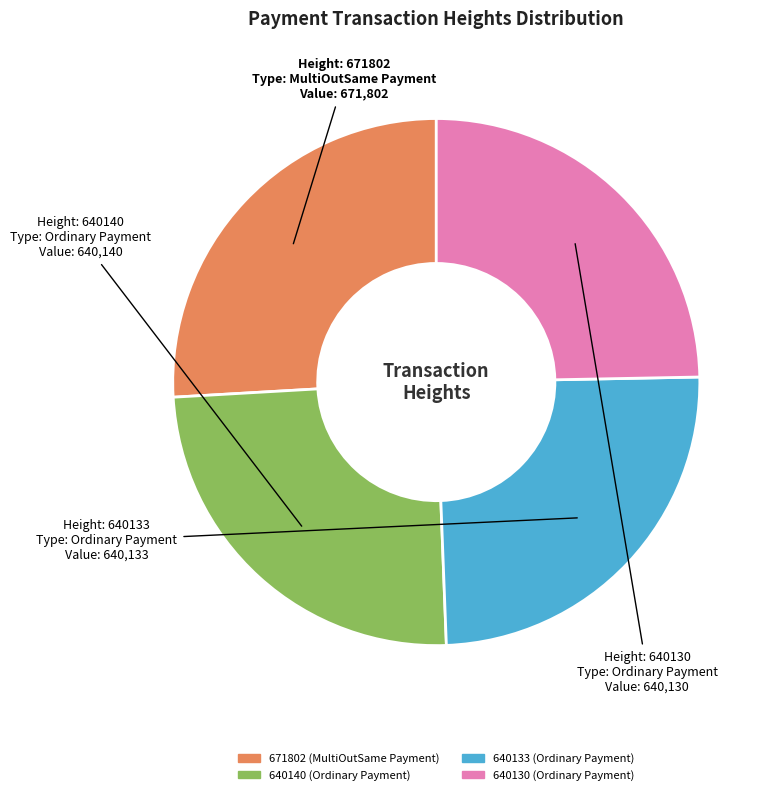

Is there a majority slice in this chart?

No